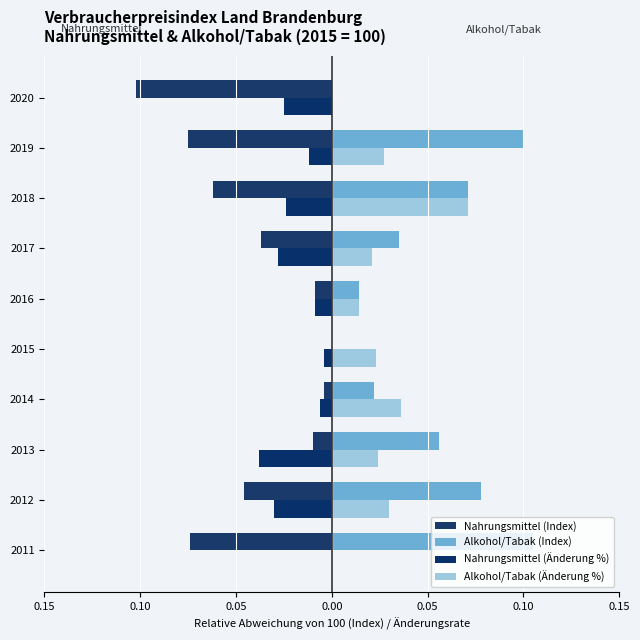

Count the Alkohol/Tabak (Index) values in the range 0 to 1.

10